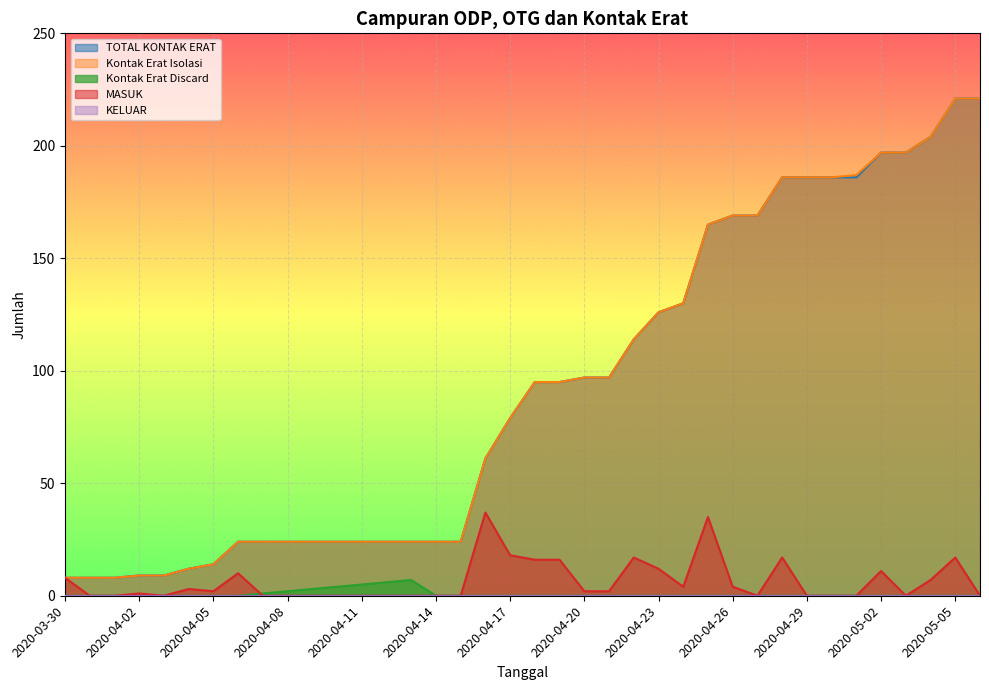

How many data points does each series have?

38